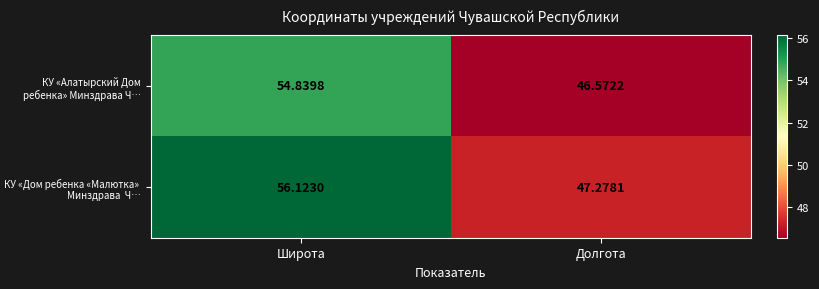

At which category is the sum across all series the highest?

Широта